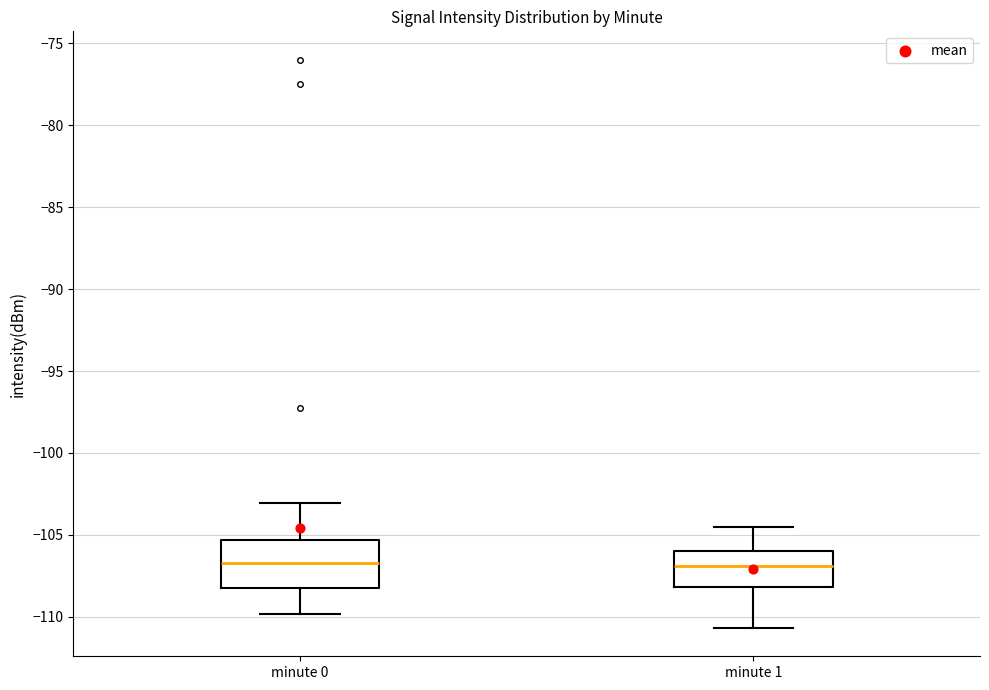

Reading left to right, read every box against the y-axis: the position of its median line, the range the box covers, and the ends of its whiskers. The values are not printed on the chart, so give them approximately, as read against the axis.

minute 0: median -106.5, box -108.0 to -105.5, whiskers -110.0 to -103.0
minute 1: median -107.0, box -108.0 to -106.0, whiskers -110.5 to -104.5